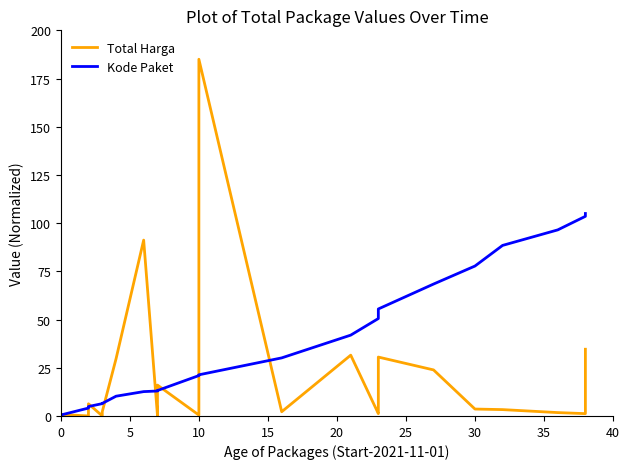

What is the difference between the maximum and minimum values in the Kode Paket series?

104.7